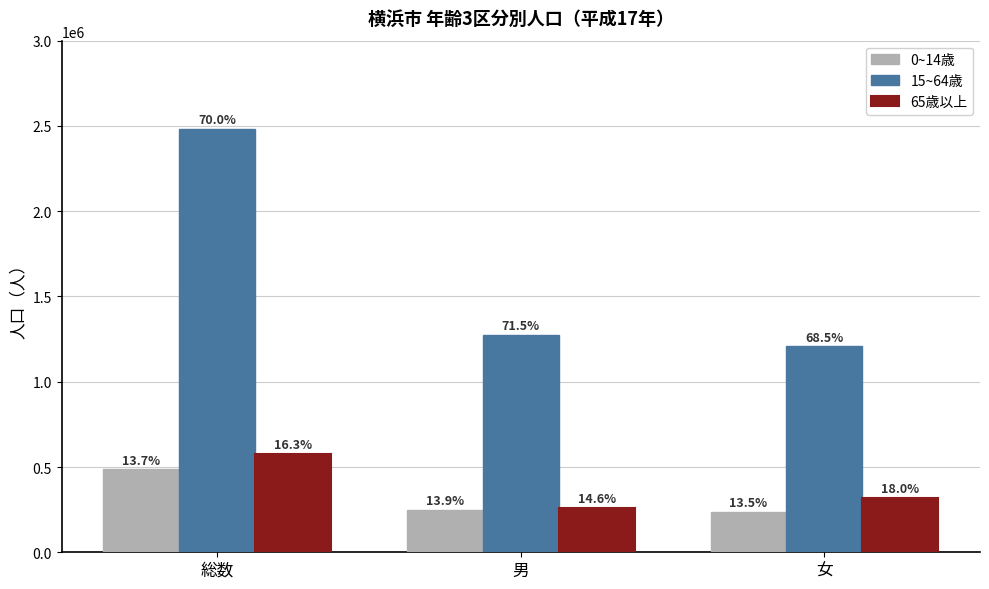

What position from the right is 総数?

3